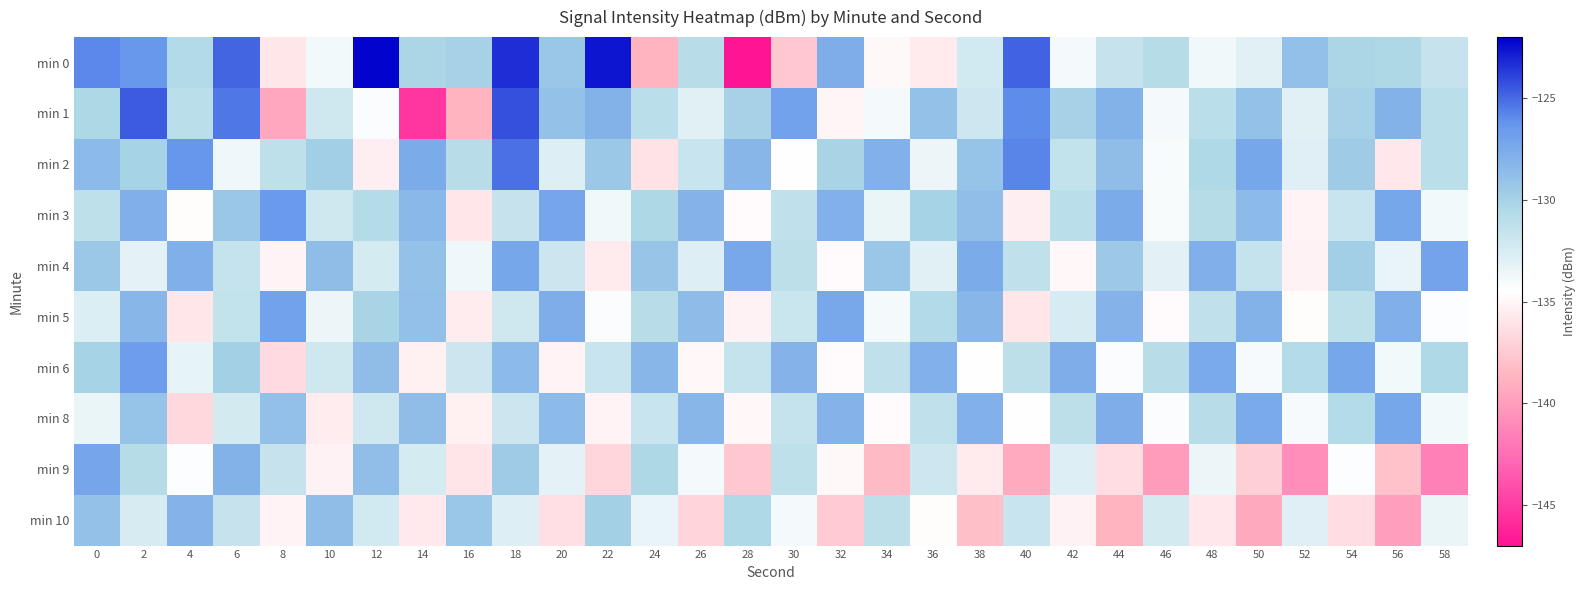

Reading left to right, transcribe all the data shown in this chart.

min 0: 0=-125.8	2=-126.4	4=-130.7	6=-124.9	8=-135.9	10=-133.8	12=-122.2	14=-130.3	16=-130.0	18=-123.3	20=-129.2	22=-122.6	24=-138.8	26=-130.9	28=-147.3	30=-137.6	32=-127.7	34=-134.8	36=-135.6	38=-132.2	40=-124.8	42=-134.0	44=-131.6	46=-130.8	48=-133.8	50=-133.0	52=-128.9	54=-130.3	56=-130.4	58=-131.6
min 1: 0=-130.4	2=-124.6	4=-131.1	6=-125.3	8=-139.4	10=-132.1	12=-134.3	14=-145.3	16=-138.8	18=-124.3	20=-129.0	22=-128.0	24=-131.0	26=-133.0	28=-130.0	30=-127.0	32=-135.0	34=-134.0	36=-129.0	38=-132.0	40=-126.0	42=-130.0	44=-128.0	46=-134.0	48=-131.0	50=-129.0	52=-133.0	54=-130.0	56=-128.0	58=-131.0
min 2: 0=-128.5	2=-130.1	4=-126.3	6=-133.7	8=-131.2	10=-129.8	12=-135.4	14=-127.6	16=-130.9	18=-125.2	20=-132.8	22=-129.4	24=-136.1	26=-131.7	28=-128.3	30=-134.5	32=-130.2	34=-127.9	36=-133.6	38=-129.1	40=-125.8	42=-131.4	44=-128.7	46=-134.2	48=-130.5	50=-127.3	52=-132.9	54=-129.6	56=-135.8	58=-131.0
min 3: 0=-131.2	2=-127.8	4=-134.6	6=-129.3	8=-126.5	10=-132.1	12=-130.7	14=-128.4	16=-135.9	18=-131.6	20=-127.2	22=-133.8	24=-130.4	26=-128.1	28=-134.7	30=-131.3	32=-127.9	34=-133.5	36=-130.1	38=-128.8	40=-135.4	42=-131.0	44=-127.6	46=-134.2	48=-130.8	50=-128.5	52=-135.1	54=-131.7	56=-127.3	58=-133.9
min 4: 0=-129.4	2=-133.2	4=-127.8	6=-131.5	8=-135.1	10=-128.7	12=-132.4	14=-129.0	16=-133.7	18=-127.3	20=-131.9	22=-135.6	24=-129.2	26=-132.8	28=-127.4	30=-131.1	32=-134.7	34=-129.3	36=-133.0	38=-127.6	40=-131.3	42=-134.9	44=-129.5	46=-133.1	48=-127.8	50=-131.5	52=-135.2	54=-129.8	56=-133.4	58=-127.1
min 5: 0=-132.7	2=-128.3	4=-135.9	6=-131.4	8=-127.0	10=-133.6	12=-130.2	14=-128.9	16=-135.5	18=-132.1	20=-127.7	22=-134.3	24=-130.9	26=-128.6	28=-135.2	30=-131.8	32=-127.4	34=-134.0	36=-130.6	38=-128.3	40=-135.9	42=-132.5	44=-128.1	46=-134.7	48=-131.3	50=-128.0	52=-134.6	54=-131.2	56=-127.8	58=-134.4
min 6: 0=-130.1	2=-126.7	4=-133.3	6=-129.9	8=-136.5	10=-132.1	12=-128.7	14=-135.3	16=-131.9	18=-128.5	20=-135.1	22=-131.7	24=-128.3	26=-134.9	28=-131.5	30=-128.1	32=-134.7	34=-131.3	36=-127.9	38=-134.5	40=-131.1	42=-127.7	44=-134.3	46=-130.9	48=-127.5	50=-134.1	52=-130.7	54=-127.3	56=-133.9	58=-130.5
min 8: 0=-133.5	2=-129.1	4=-136.7	6=-132.3	8=-128.9	10=-135.5	12=-132.1	14=-128.7	16=-135.3	18=-131.9	20=-128.5	22=-135.1	24=-131.7	26=-128.3	28=-134.9	30=-131.5	32=-128.1	34=-134.7	36=-131.3	38=-127.9	40=-134.5	42=-131.1	44=-127.7	46=-134.3	48=-130.9	50=-127.5	52=-134.1	54=-130.7	56=-127.3	58=-133.9
min 9: 0=-127.2	2=-130.8	4=-134.4	6=-128.0	8=-131.6	10=-135.2	12=-128.8	14=-132.4	16=-136.0	18=-129.6	20=-133.2	22=-136.8	24=-130.4	26=-134.0	28=-137.6	30=-131.2	32=-134.8	34=-138.4	36=-132.0	38=-135.6	40=-139.2	42=-132.8	44=-136.4	46=-140.0	48=-133.6	50=-137.2	52=-140.8	54=-134.4	56=-138.0	58=-141.6
min 10: 0=-129.0	2=-132.5	4=-128.1	6=-131.6	8=-135.1	10=-128.7	12=-132.2	14=-135.7	16=-129.3	18=-132.8	20=-136.3	22=-129.9	24=-133.4	26=-136.9	28=-130.5	30=-134.0	32=-137.5	34=-131.1	36=-134.6	38=-138.1	40=-131.7	42=-135.2	44=-138.7	46=-132.3	48=-135.8	50=-139.3	52=-132.9	54=-136.4	56=-139.9	58=-133.5